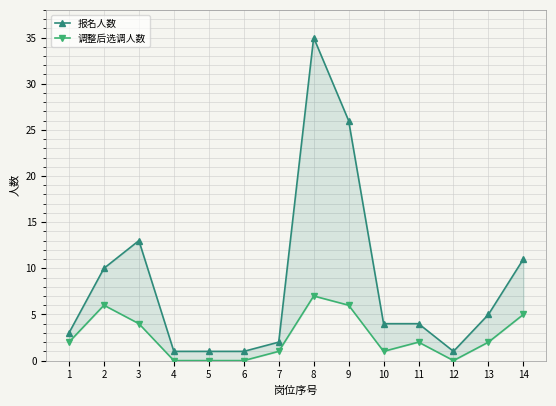

What are all the series names shown in the legend?

报名人数, 调整后选调人数